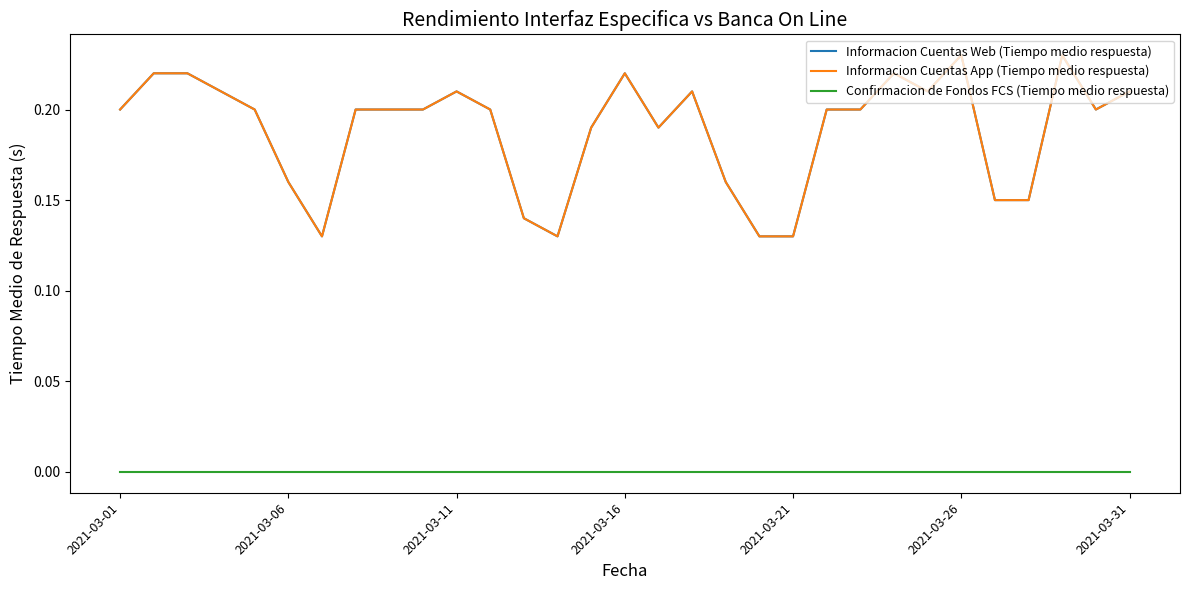

At which category is the sum across all series the highest?

2021-03-26